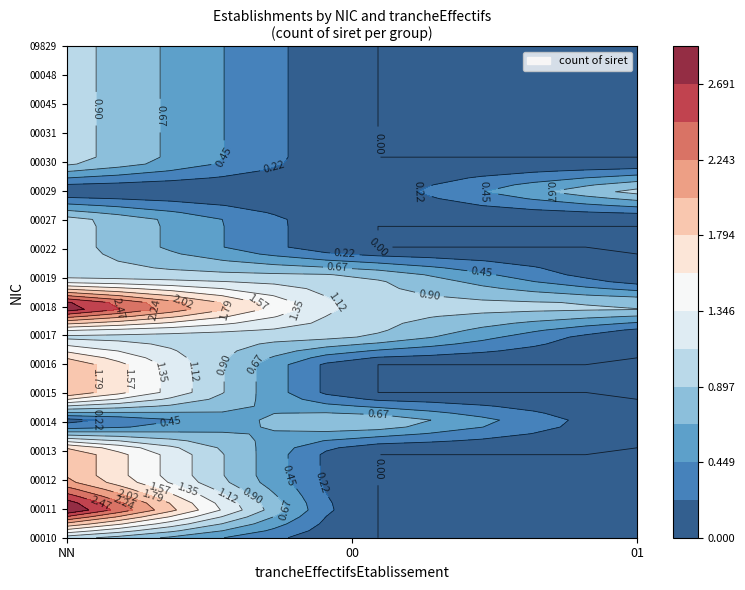

Which label corresponds to the largest value in the chart?

NN